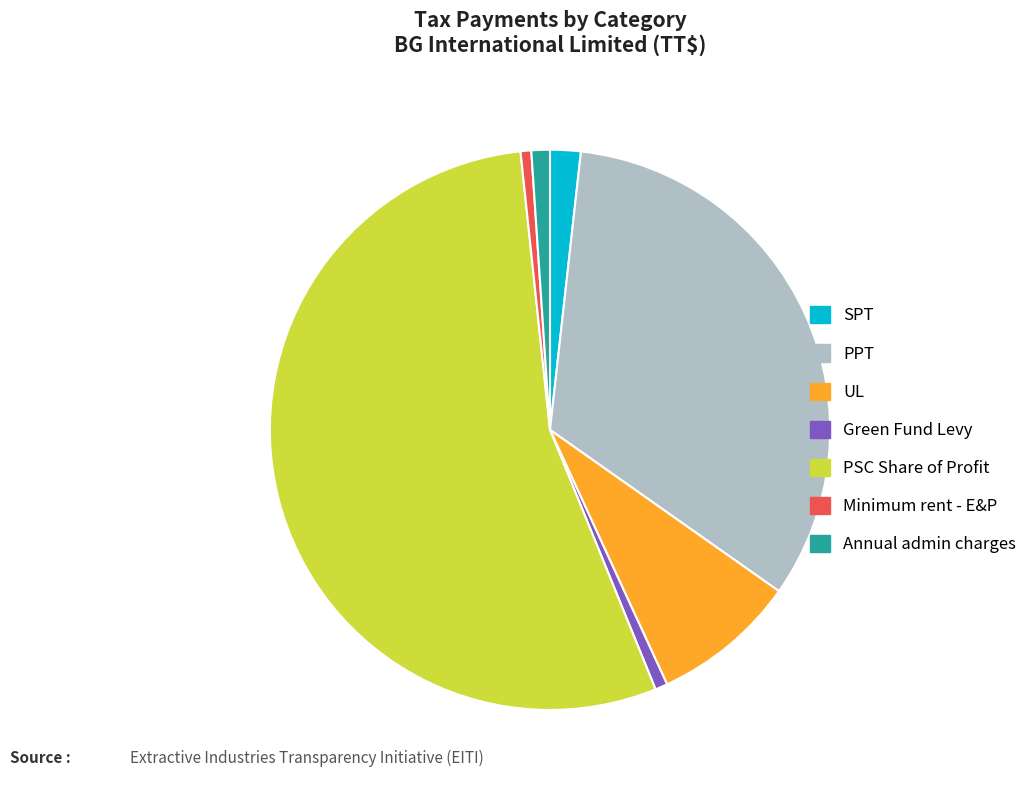

How many segments does this pie chart have?

7